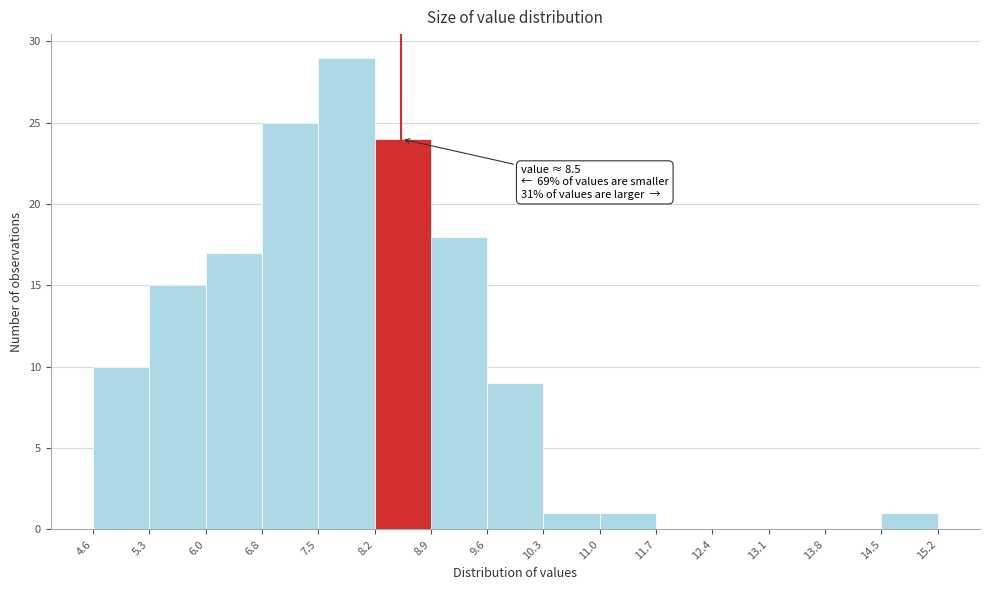

Over which range of the x-axis is the bar tallest?

7.5 to 8.2